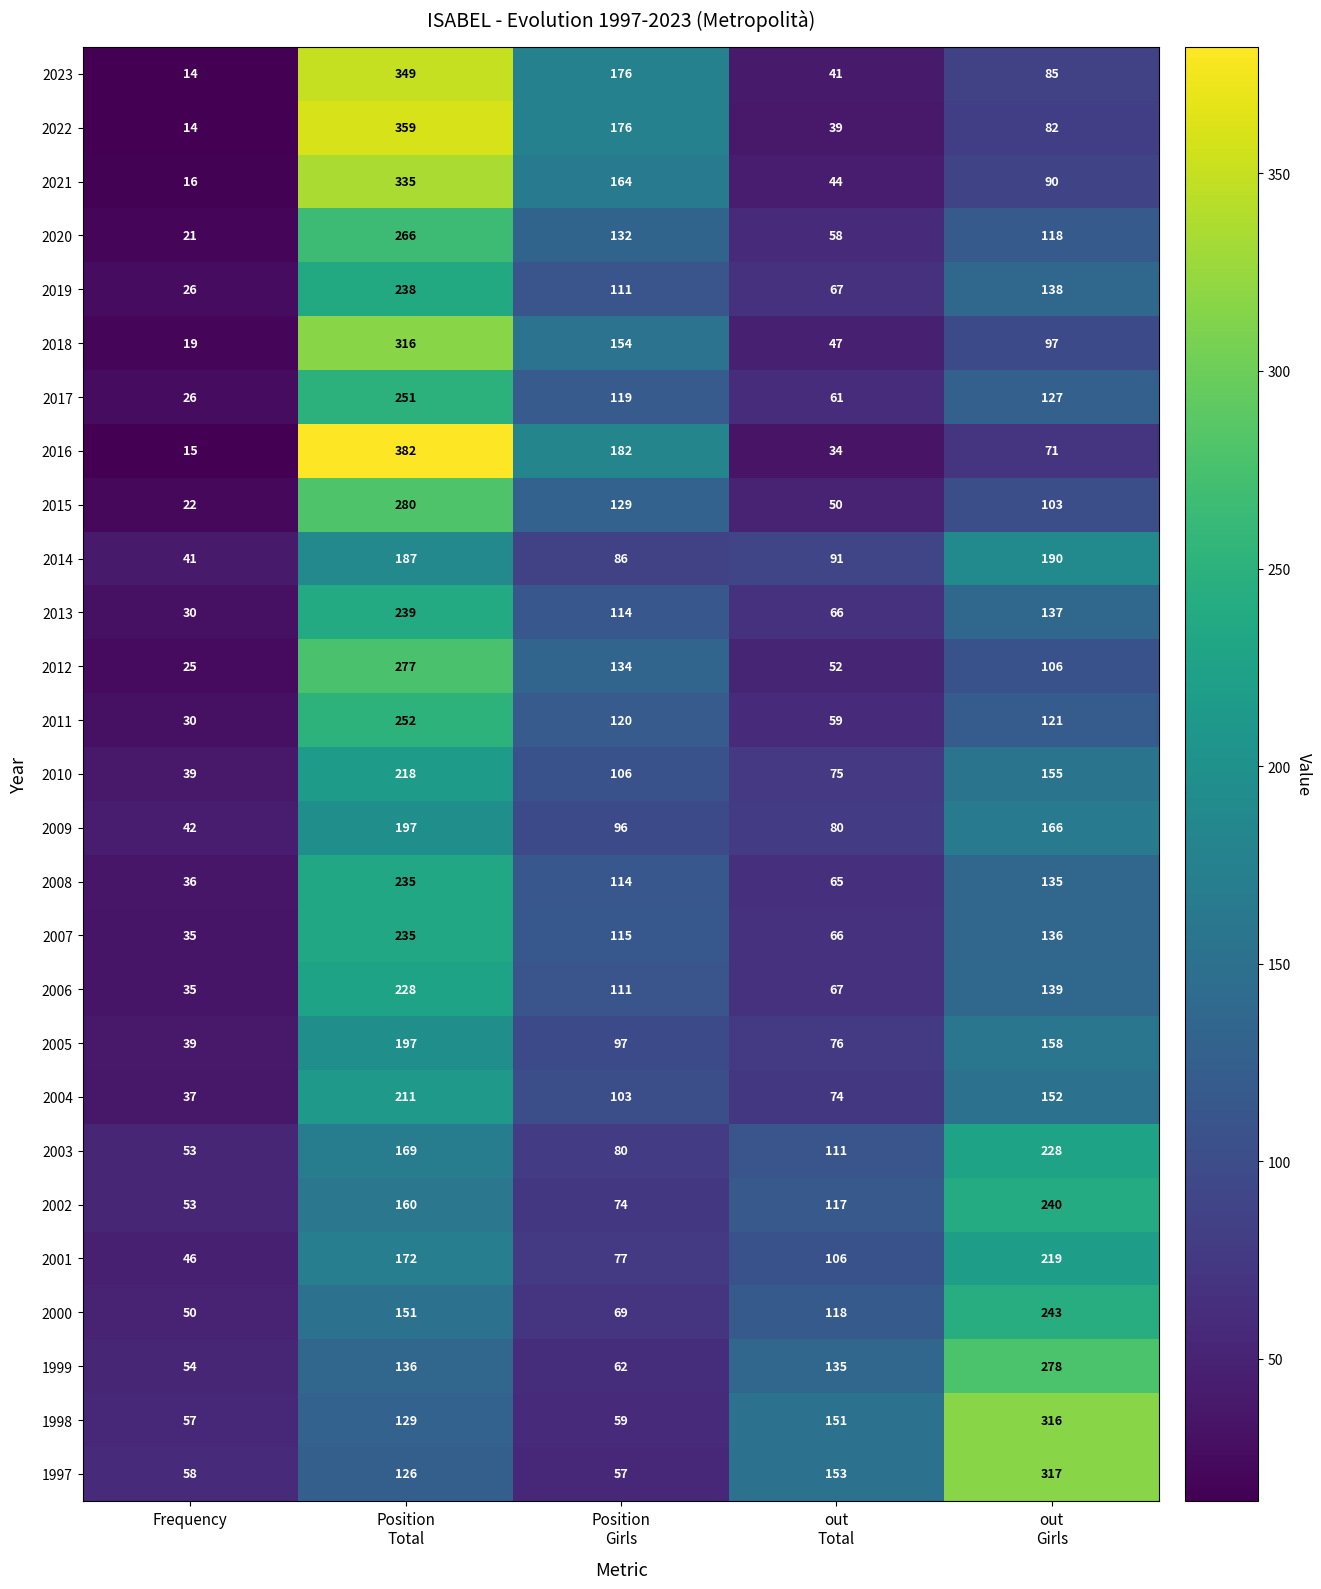

At which category does the chart reach its minimum across all series?

Frequency